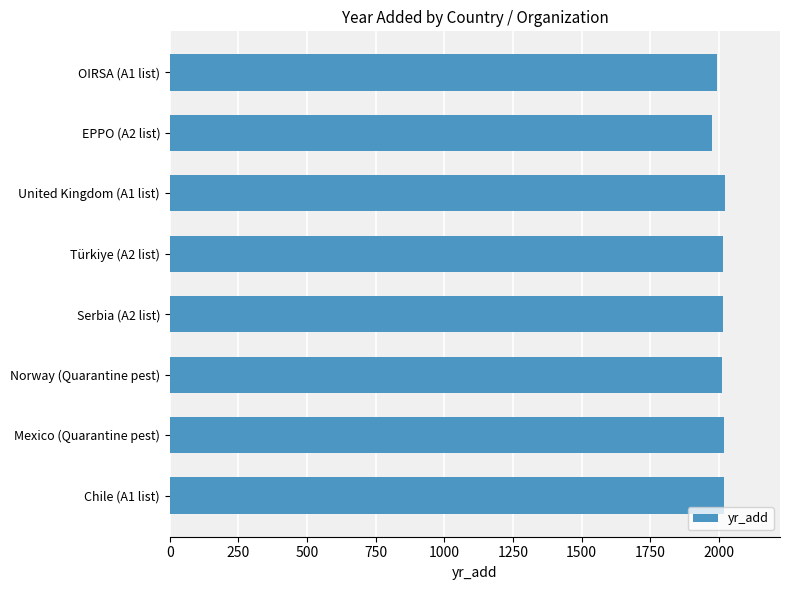

Approximately how many times larger is the value at Mexico (Quarantine pest) compared to Chile (A1 list)?

1.0